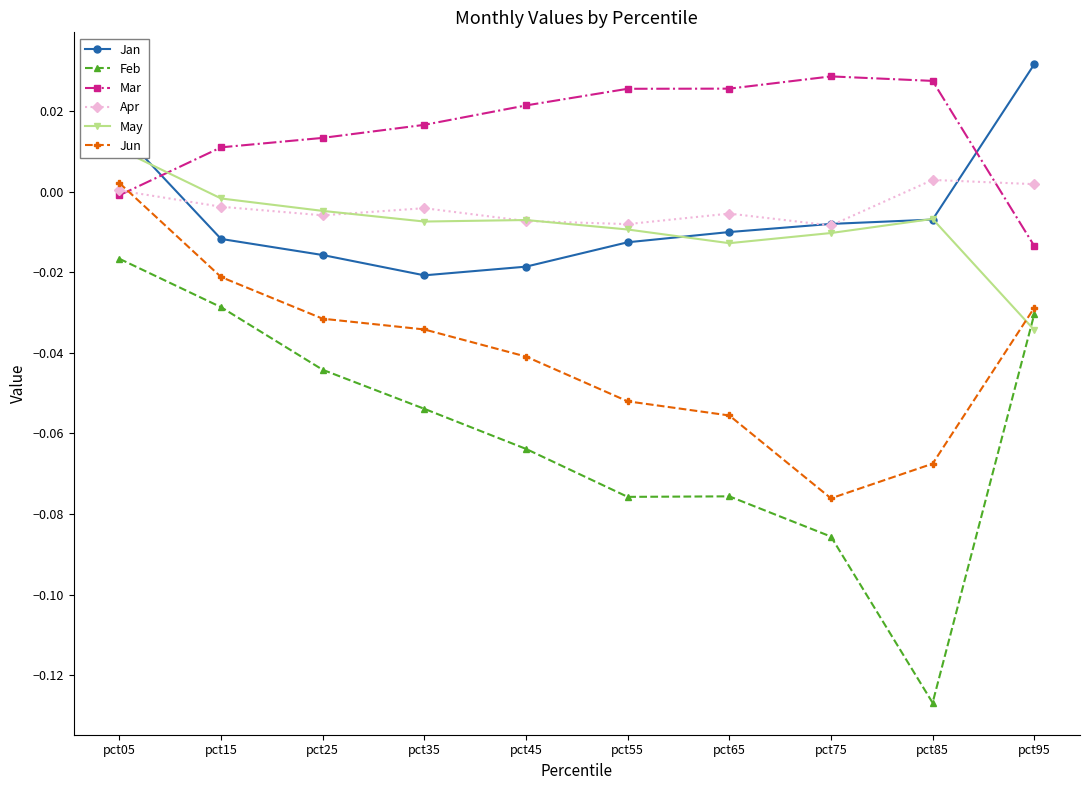

At which category is the sum across all series the highest?

pct05